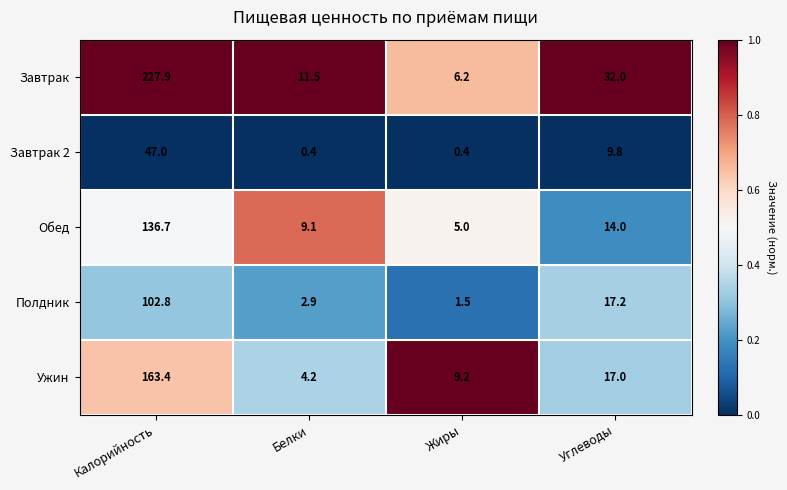

Reading left to right, what are all the values shown in this chart?

Завтрак: Калорийность=227.9	Белки=11.5	Жиры=6.2	Углеводы=32.0
Завтрак 2: Калорийность=47.0	Белки=0.4	Жиры=0.4	Углеводы=9.8
Обед: Калорийность=136.7	Белки=9.1	Жиры=5.0	Углеводы=14.0
Полдник: Калорийность=102.8	Белки=2.9	Жиры=1.5	Углеводы=17.2
Ужин: Калорийность=163.4	Белки=4.2	Жиры=9.2	Углеводы=17.0